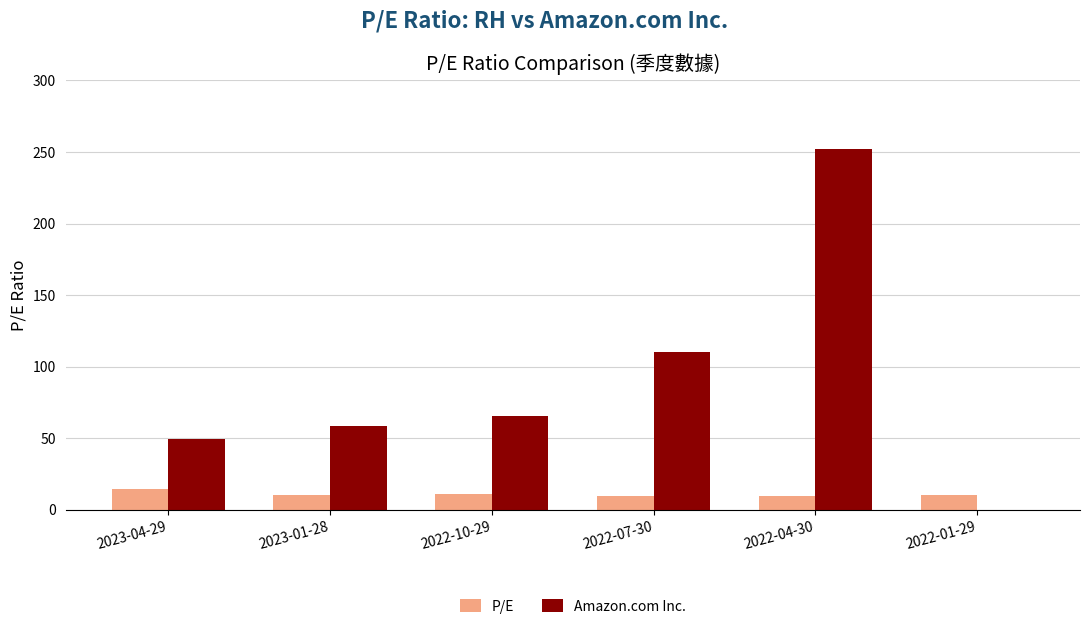

What is the spread (max minus min) of values at 2022-01-29?

10.5